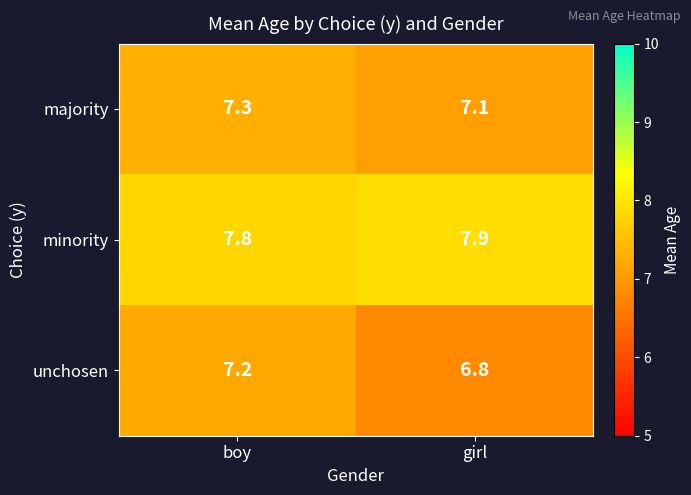

Which category has the lowest value across all series?

girl